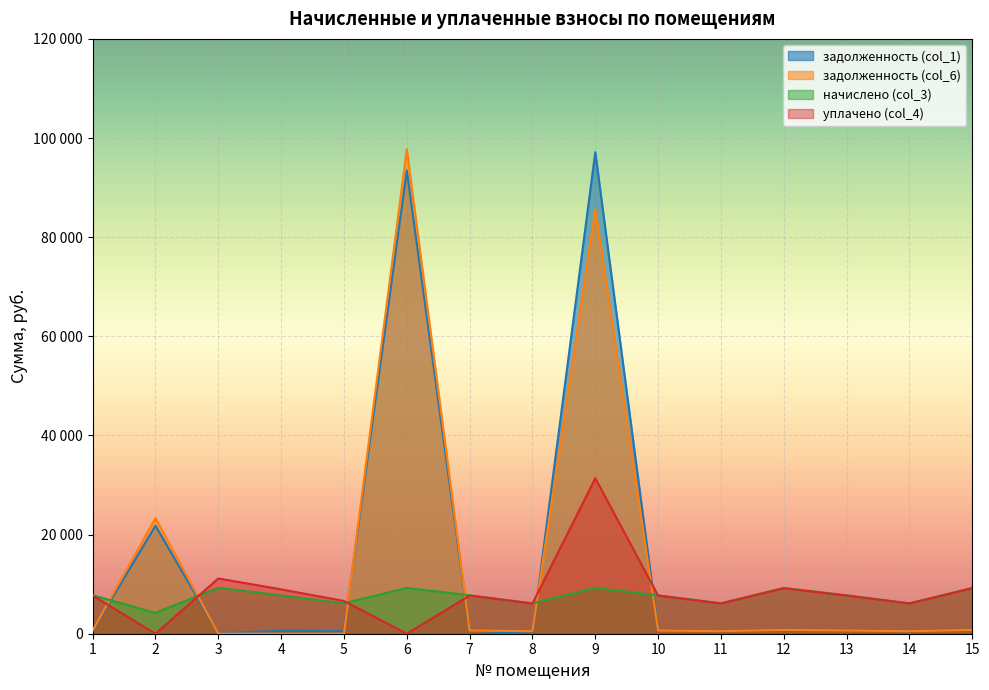

After their last crossing, which series has the higher values: задолженность (col_6) or начислено (col_3)?

начислено (col_3)